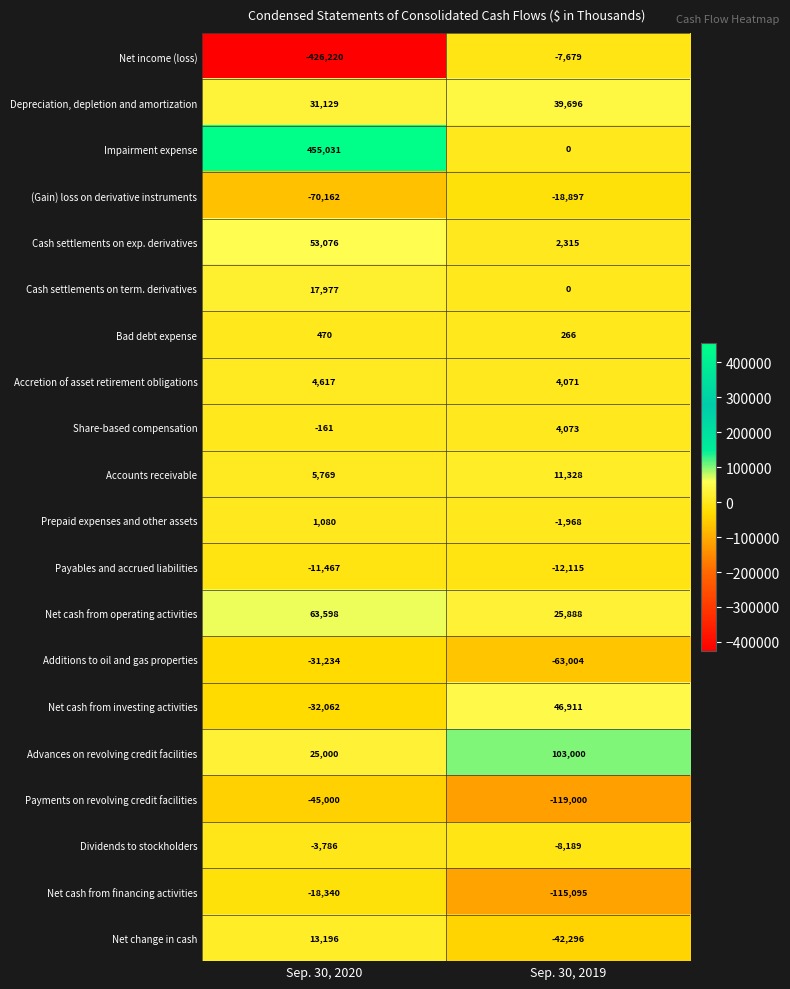

Is it true that Prepaid expenses and other assets equals -2649 at Sep. 30, 2019?

False